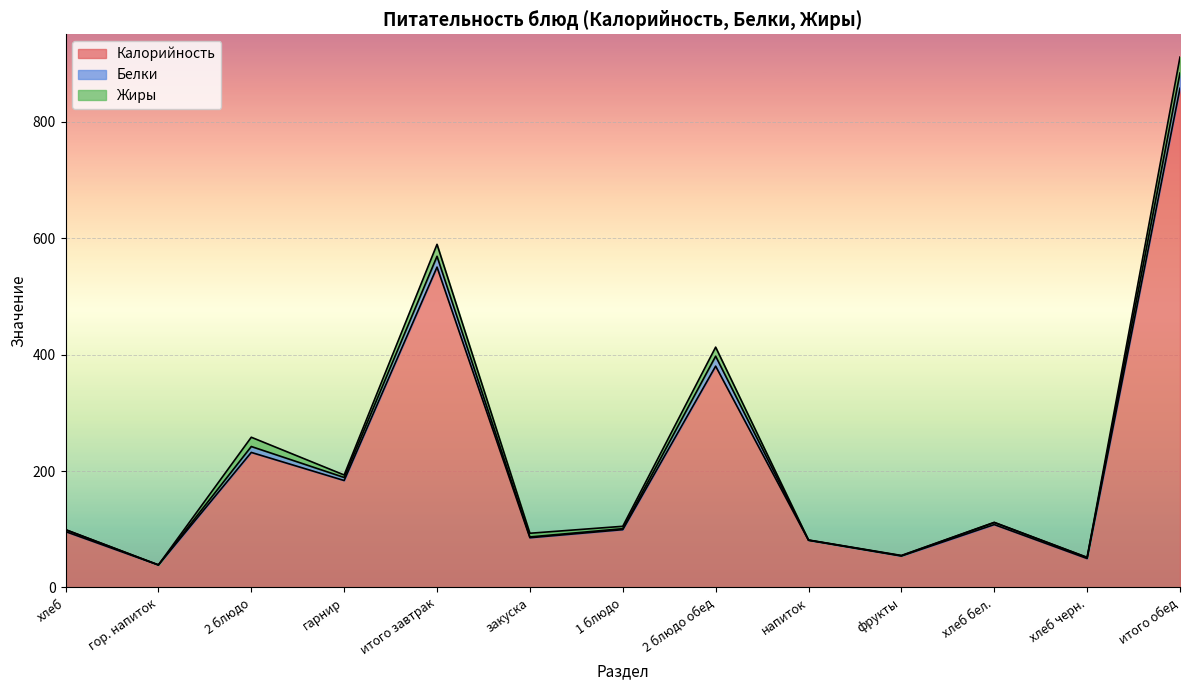

Which series changed the most between гарнир and итого завтрак?

Калорийность